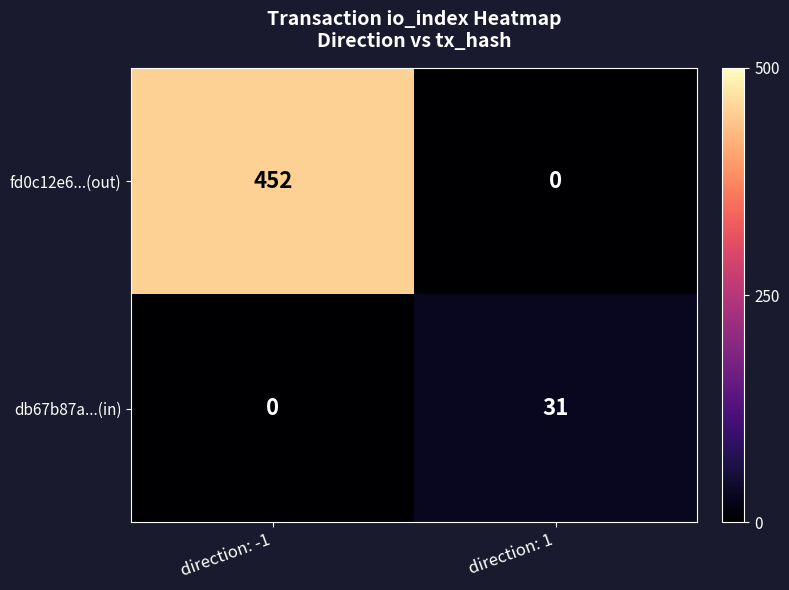

Reading right to left, transcribe all the data shown in this chart.

fd0c12e6...(out): 0	452
db67b87a...(in): 31	0